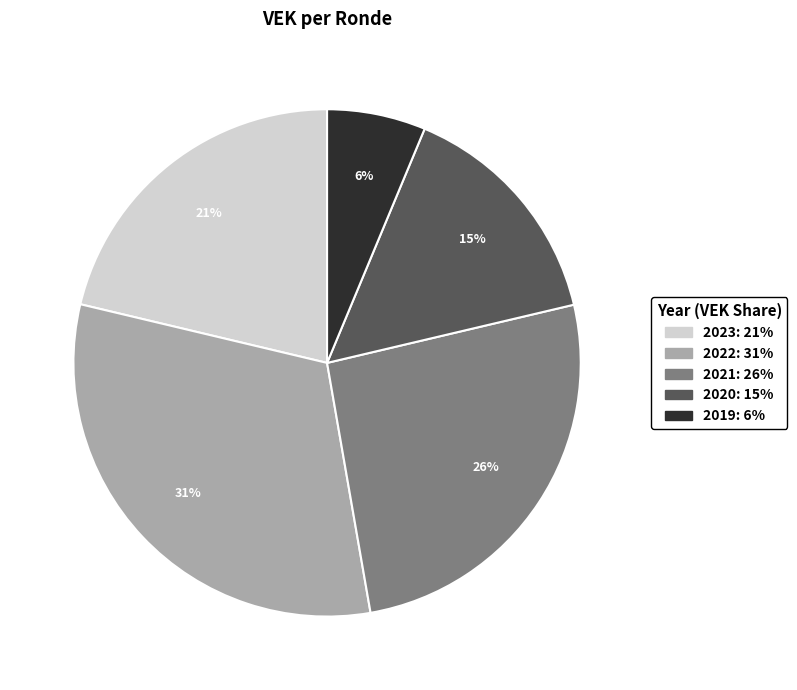

How many slices are in this pie chart?

5